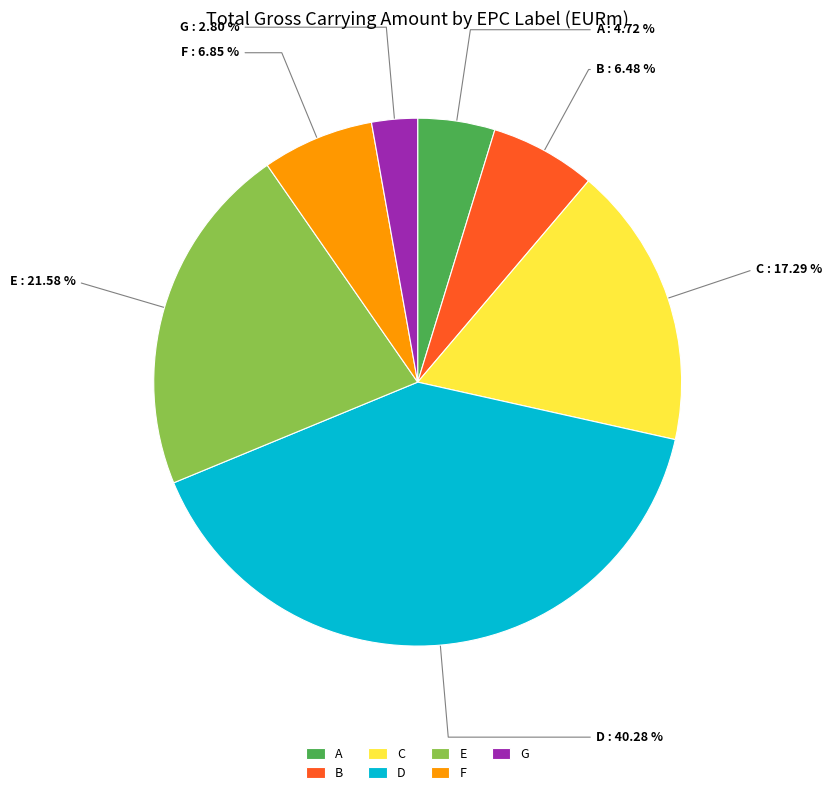

The C slice represents 6% of the pie. True or false?

False